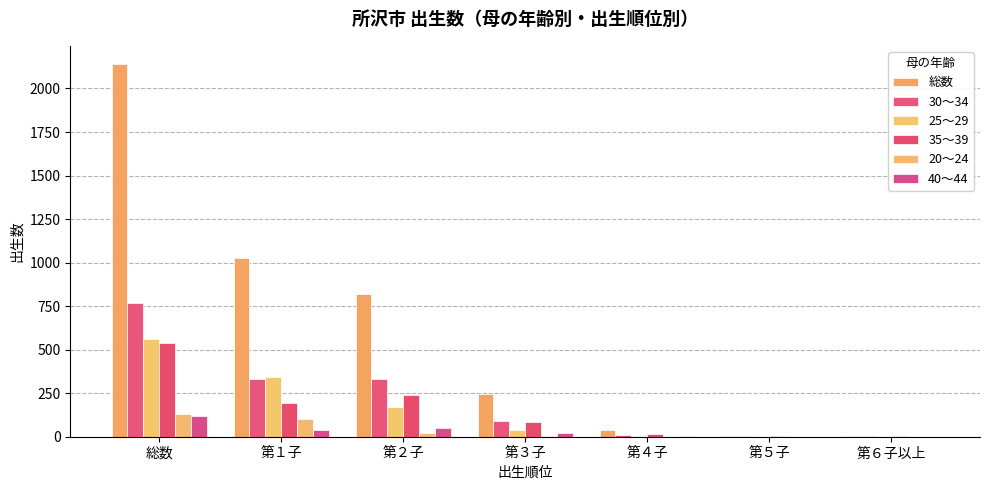

List the labels in order of 総数 value, largest first.

総数, 第１子, 第２子, 第３子, 第４子, 第５子, 第６子以上